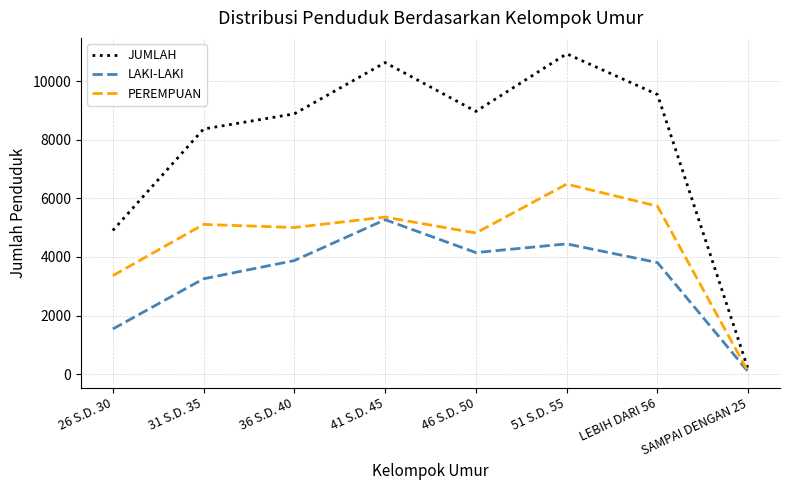

Which series has the largest range (max minus min)?

JUMLAH